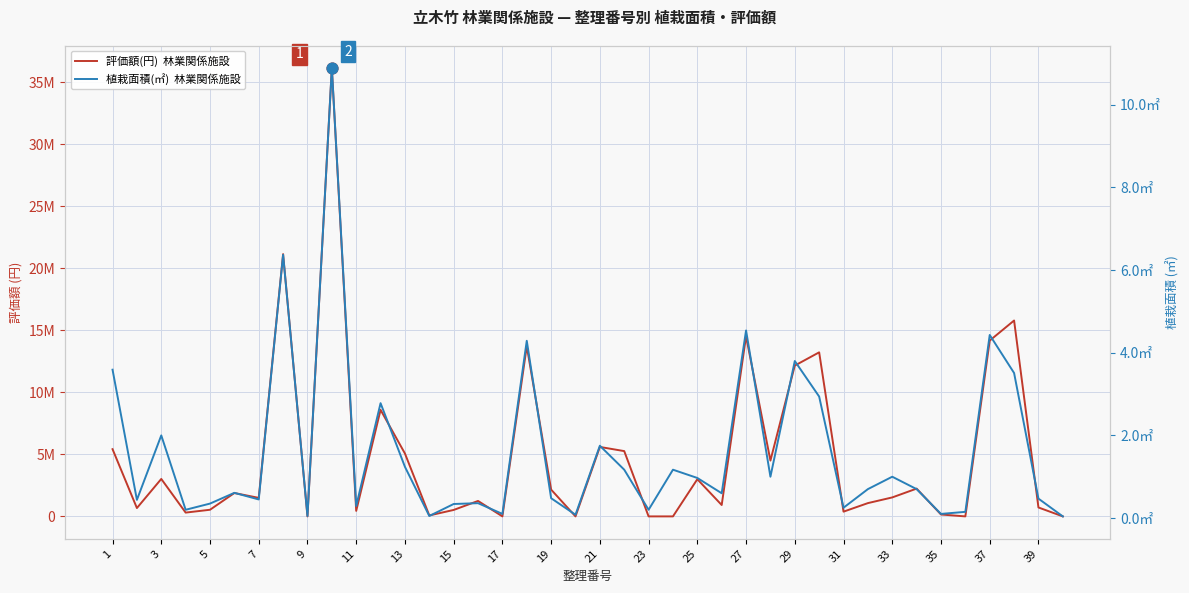

Is the value of 評価額(円)  林業関係施設 at 15 greater than the value of 植栽面積(㎡)  林業関係施設 at 30?

Yes